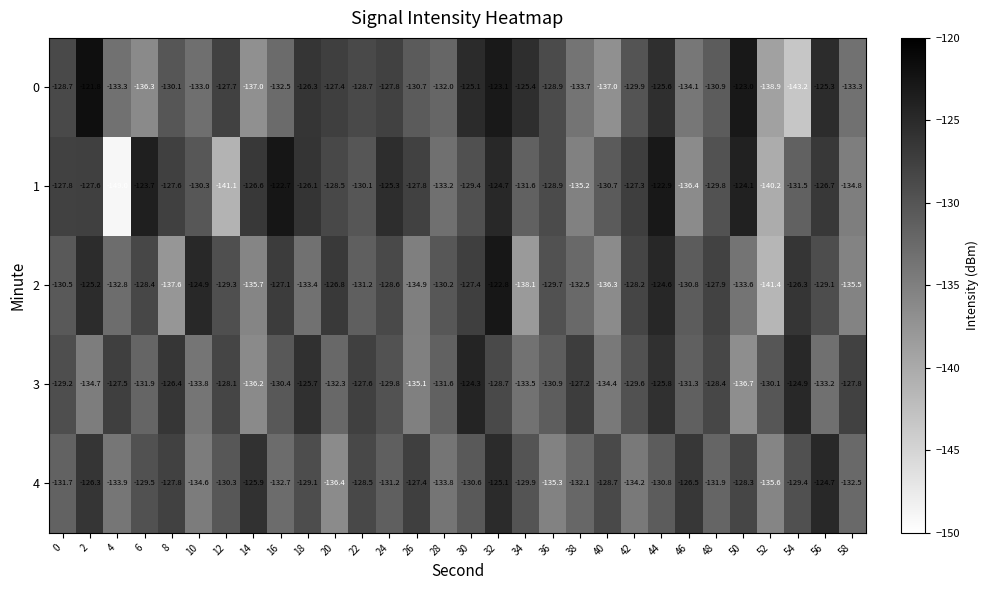

Rank the series at 40 from highest to lowest value.

4, 1, 3, 2, 0